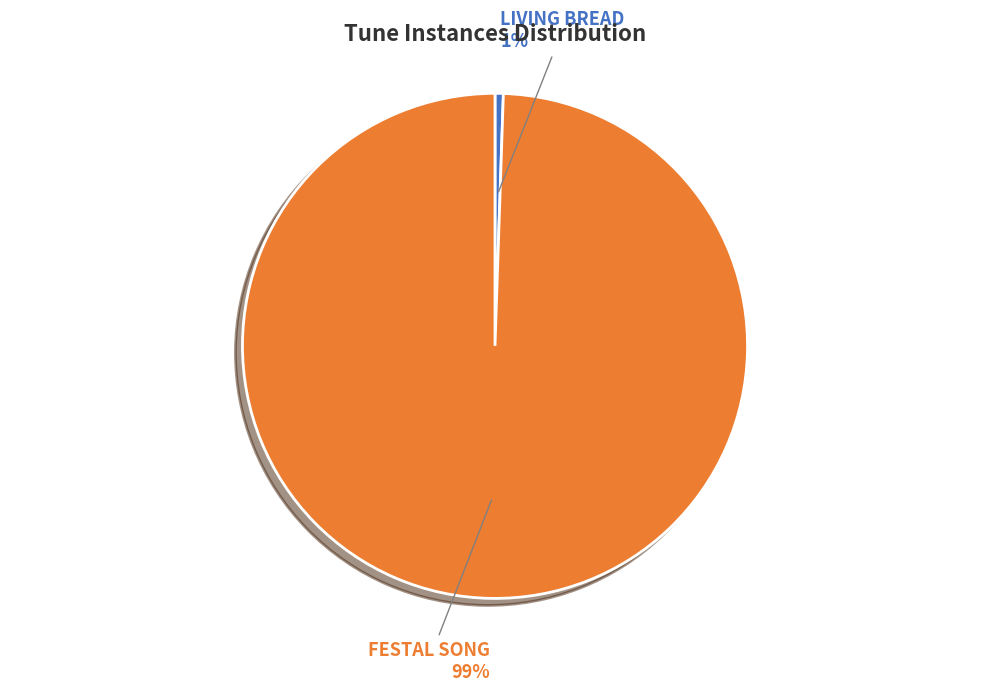

Is the sum of FESTAL SONG and LIVING BREAD greater than half?

Yes